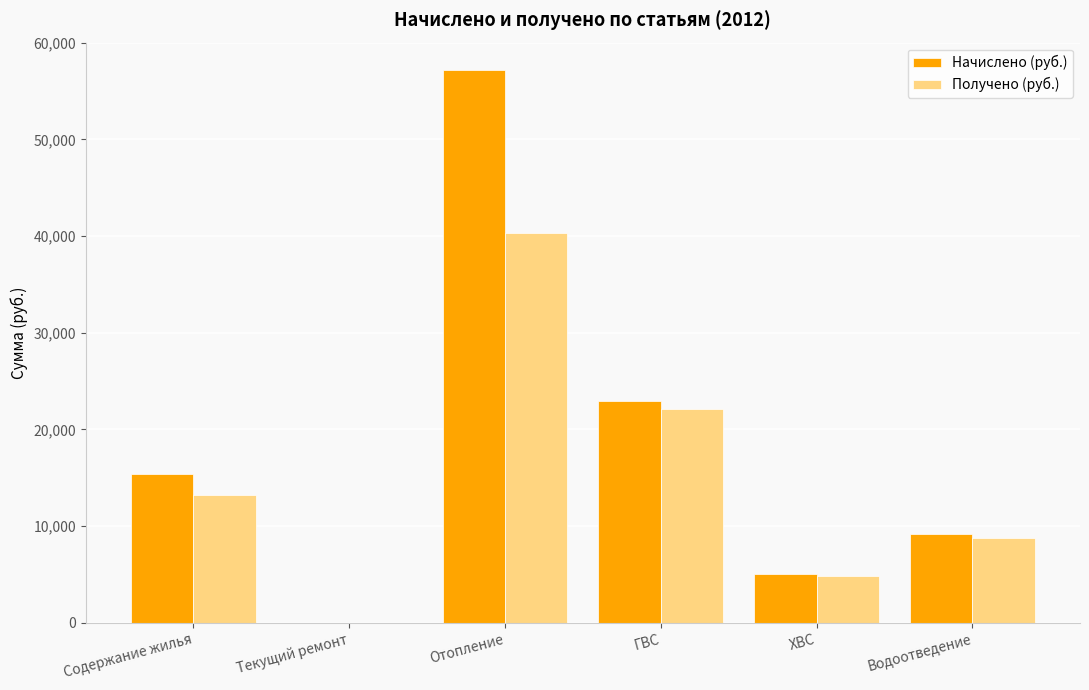

Are the bars grouped side by side (vs. stacked)?

Yes